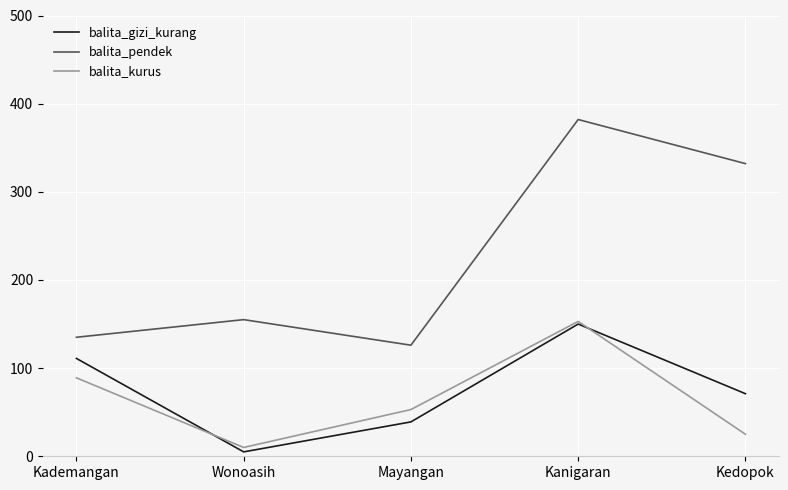

At which category is the sum across all series the highest?

Kanigaran